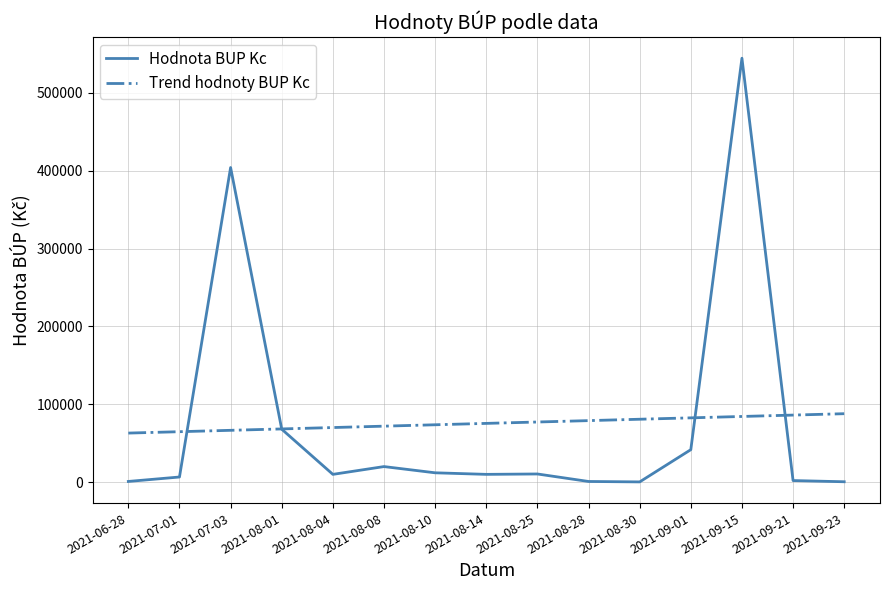

The value of Hodnota BUP Kc at 2021-07-03 is 693208.6. True or false?

False